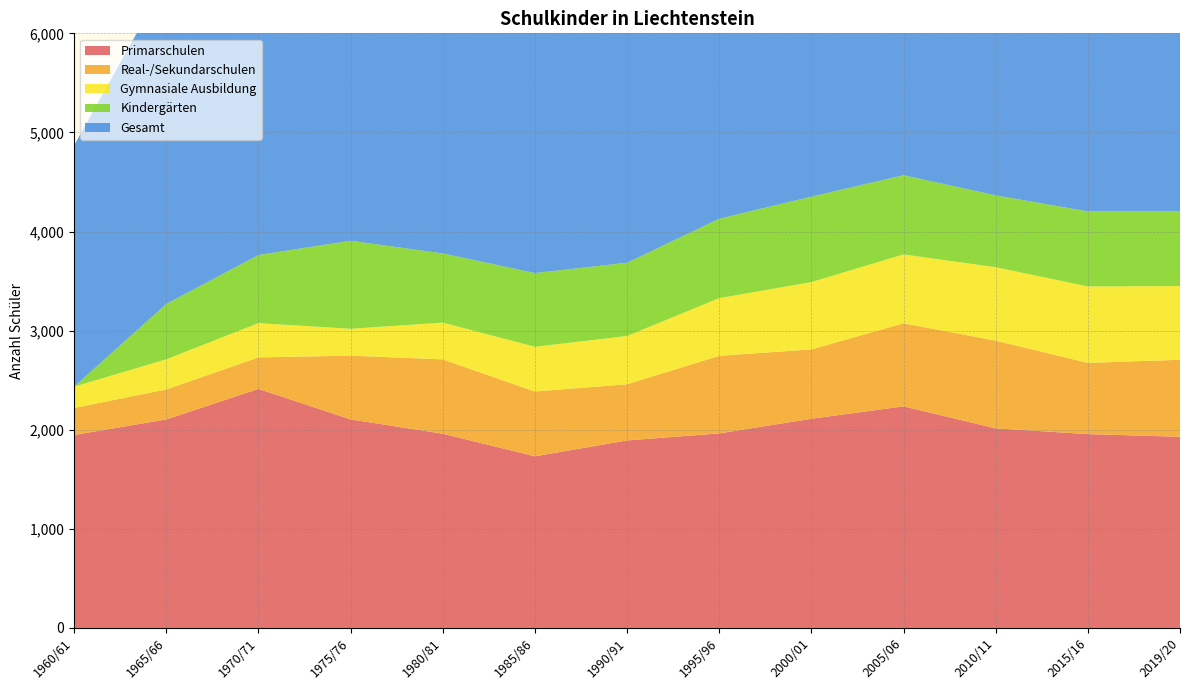

Reading left to right, list all the values displayed in this chart.

Primarschulen: 1947	2104	2412	2104	1960	1732	1892	1963	2111	2236	2014	1956	1929
Real-/Sekundarschulen: 273	303	318	644	750	654	567	783	700	838	885	719	777
Gymnasiale Ausbildung: 215	304	346	271	371	451	487	582	679	695	741	771	744
Kindergärten: 0	558	687	888	698	744	739	801	862	799	725	757	755
Gesamt: 2435	3269	3763	4414	4337	4080	4153	4683	4885	5194	4898	4756	4728